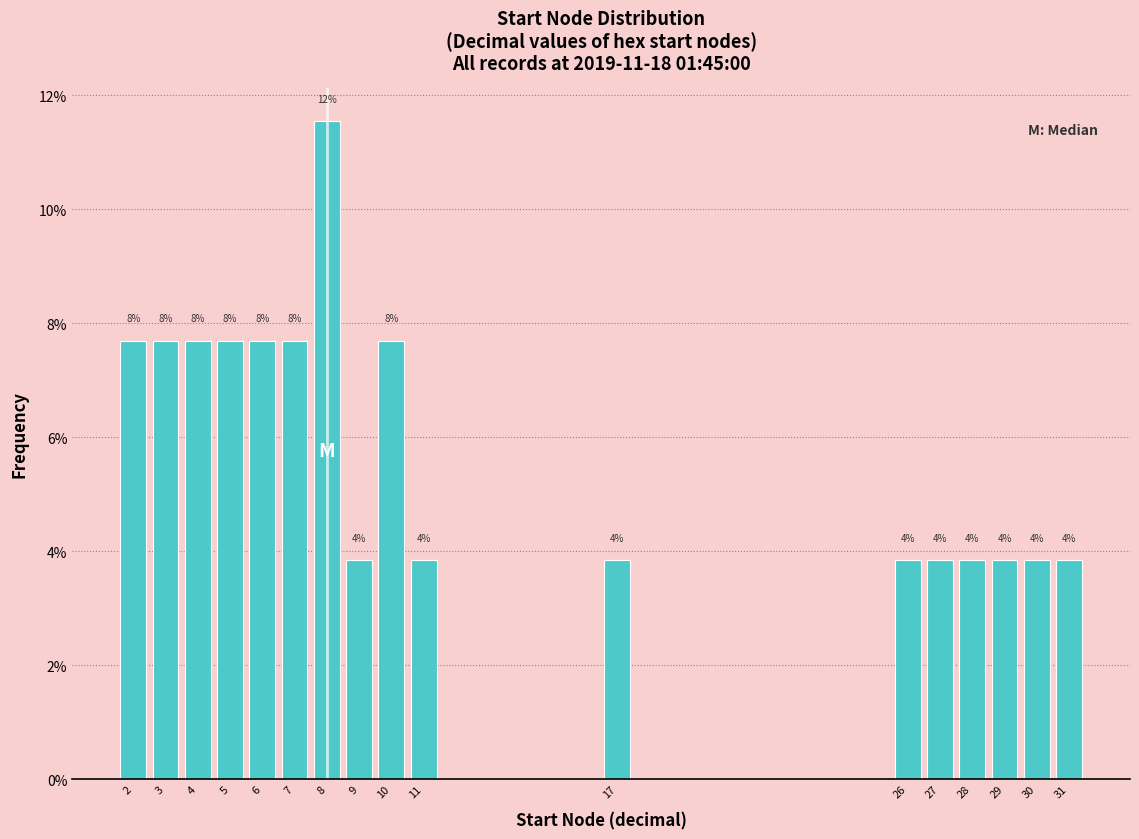

Are the bars horizontal?

No